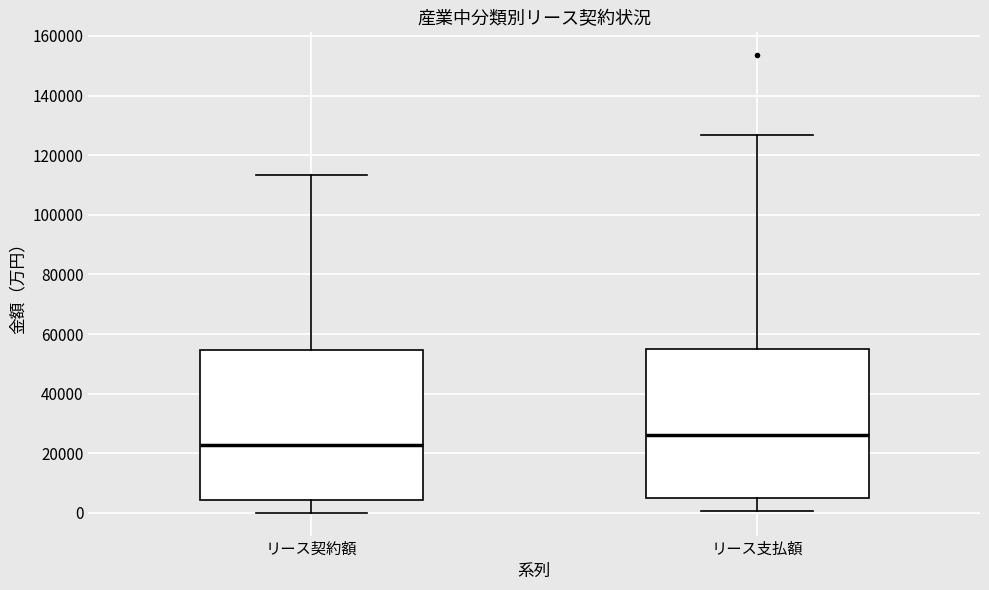

Reading left to right, read every box against the y-axis: the position of its median line, the range the box covers, and the ends of its whiskers. The values are not printed on the chart, so give them approximately, as read against the axis.

リース契約額: median 22000, box 4000 to 54000, whiskers 0 to 114000
リース支払額: median 26000, box 4000 to 54000, whiskers 0 to 126000